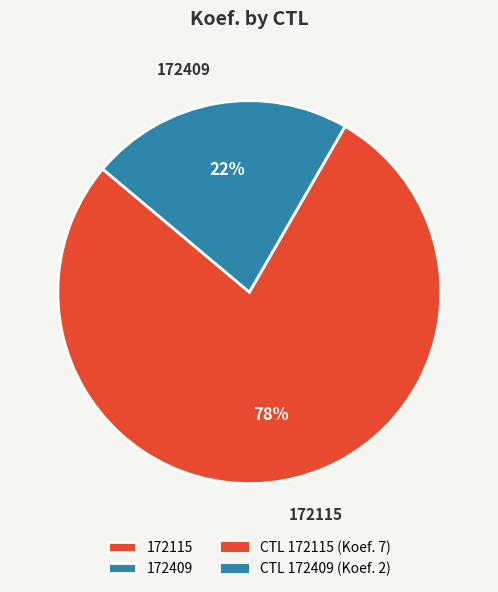

True or false: 172409 accounts for 8% of the total.

False